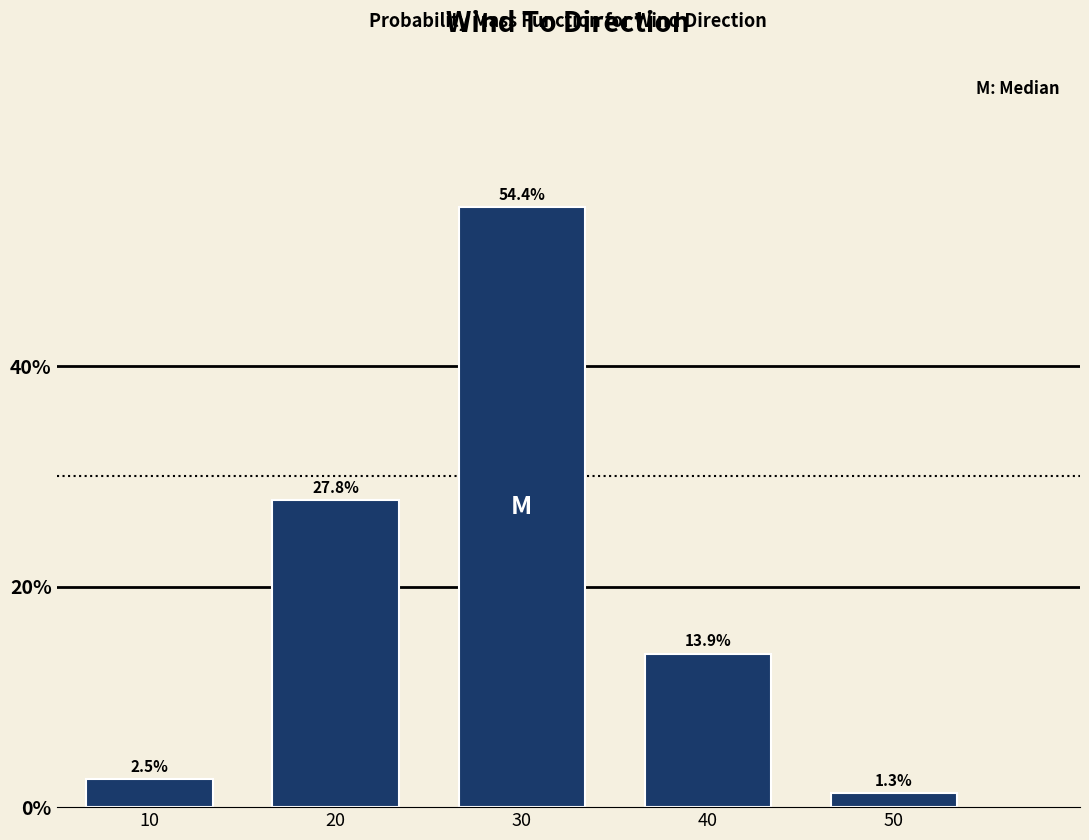

Reading right to left, list all the values displayed in this chart.

50=1.3	40=13.9	30=54.4	20=27.8	10=2.5